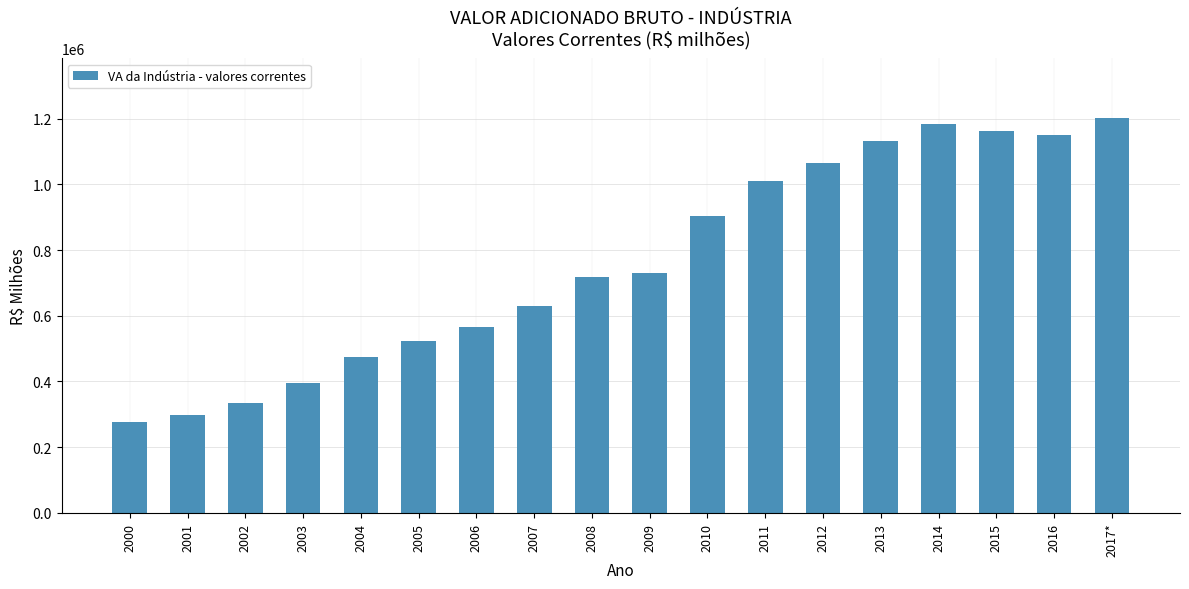

Which label corresponds to the smallest value in the chart?

2000